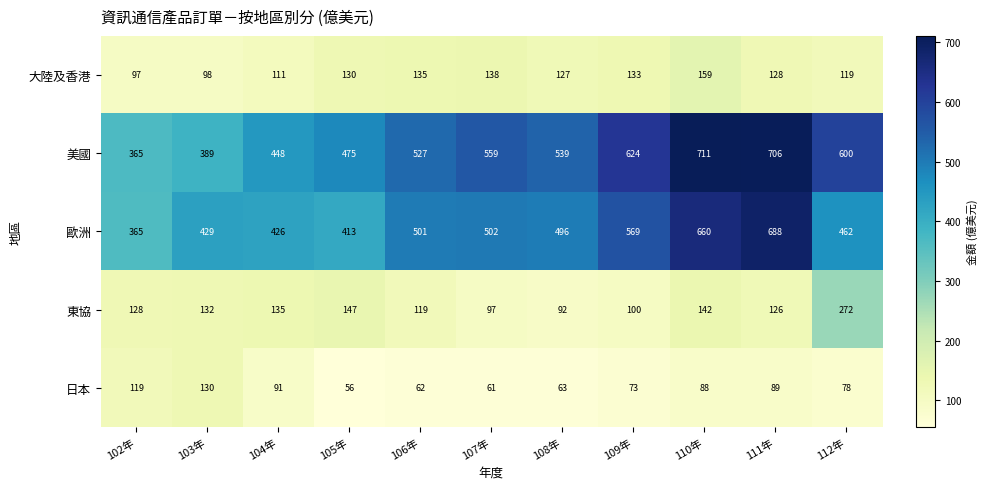

How many categories are shown in the chart?

11